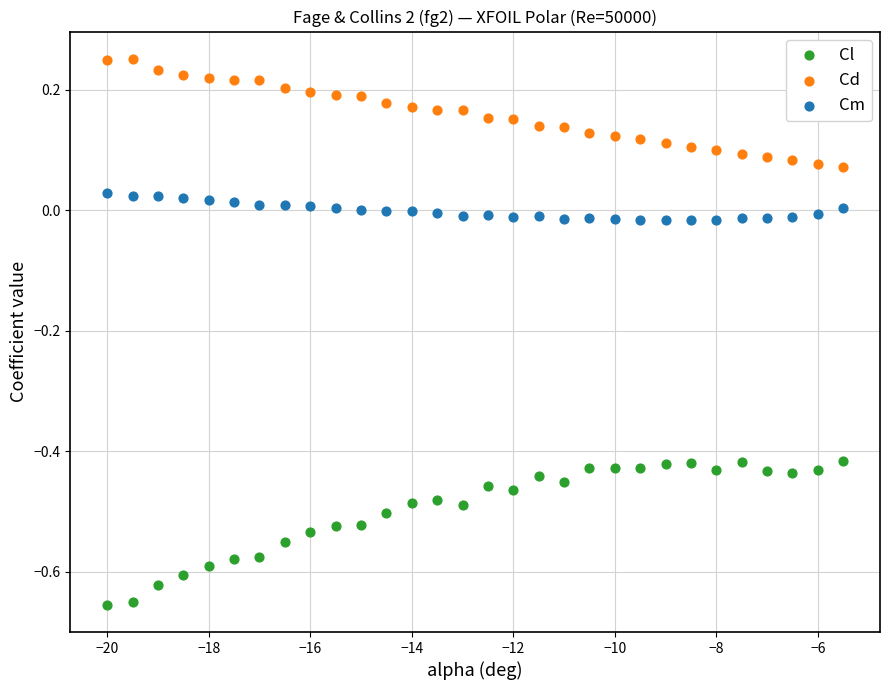

Which series reaches the minimum Y coordinate?

Cl